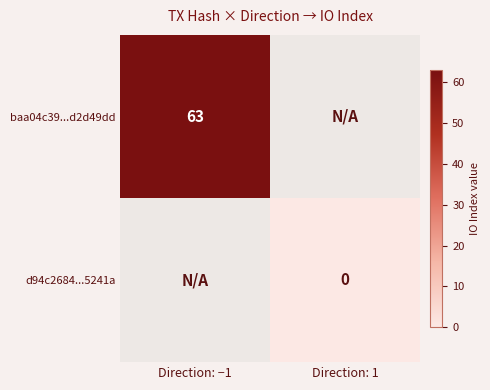

Is the value of d94c2684...5241a at Direction: 1 greater than the value of baa04c39...d2d49dd at Direction: −1?

No